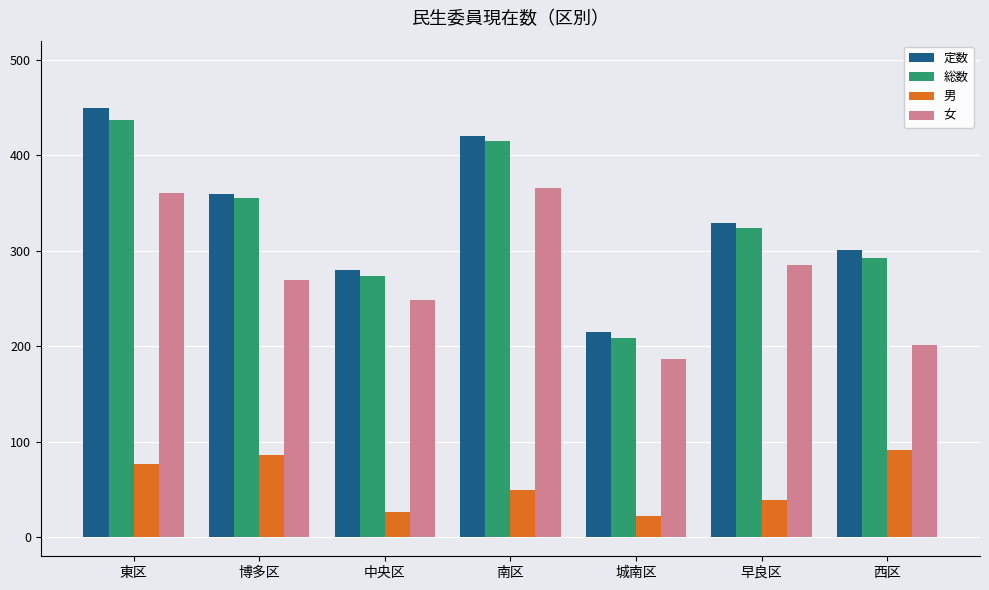

What is the label of the 5th bar from the right?

中央区